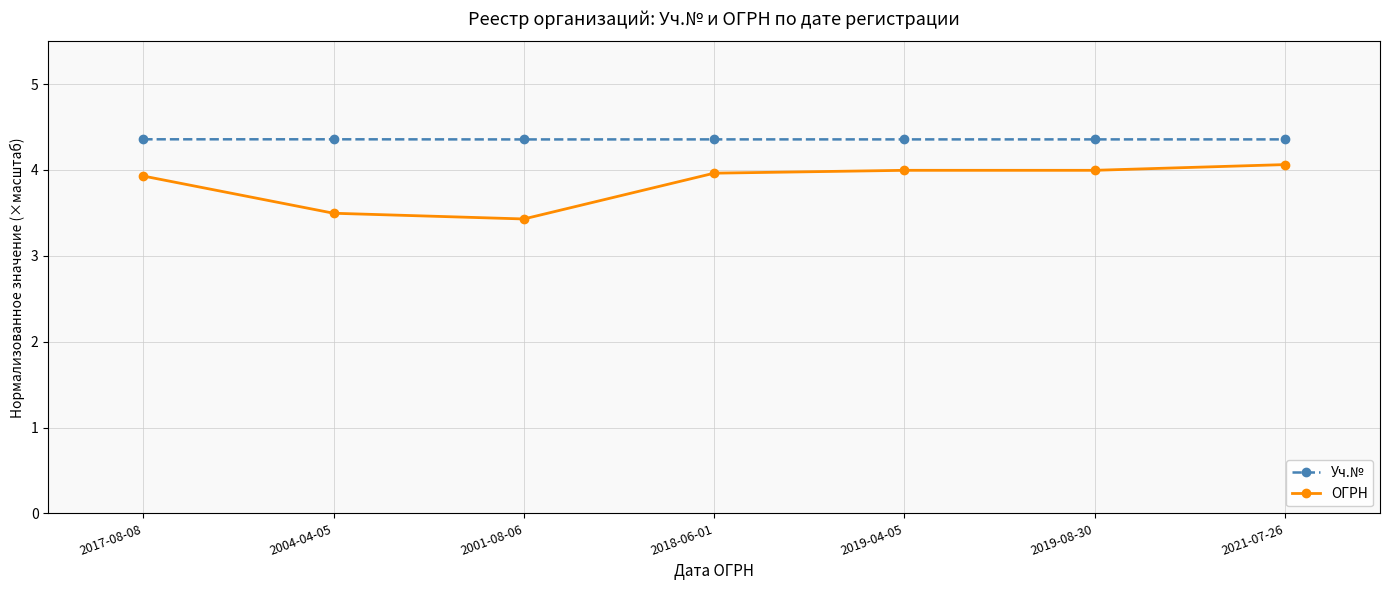

How many distinct data groups are displayed?

2